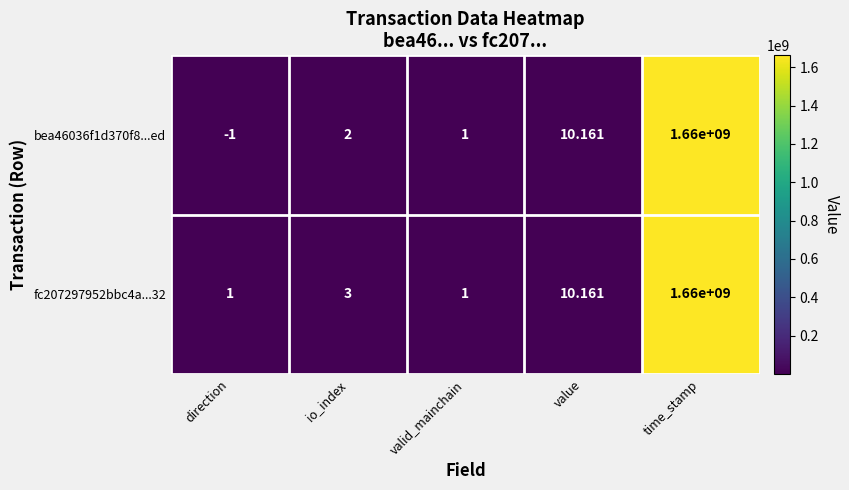

Which label corresponds to the largest value in the chart?

time_stamp